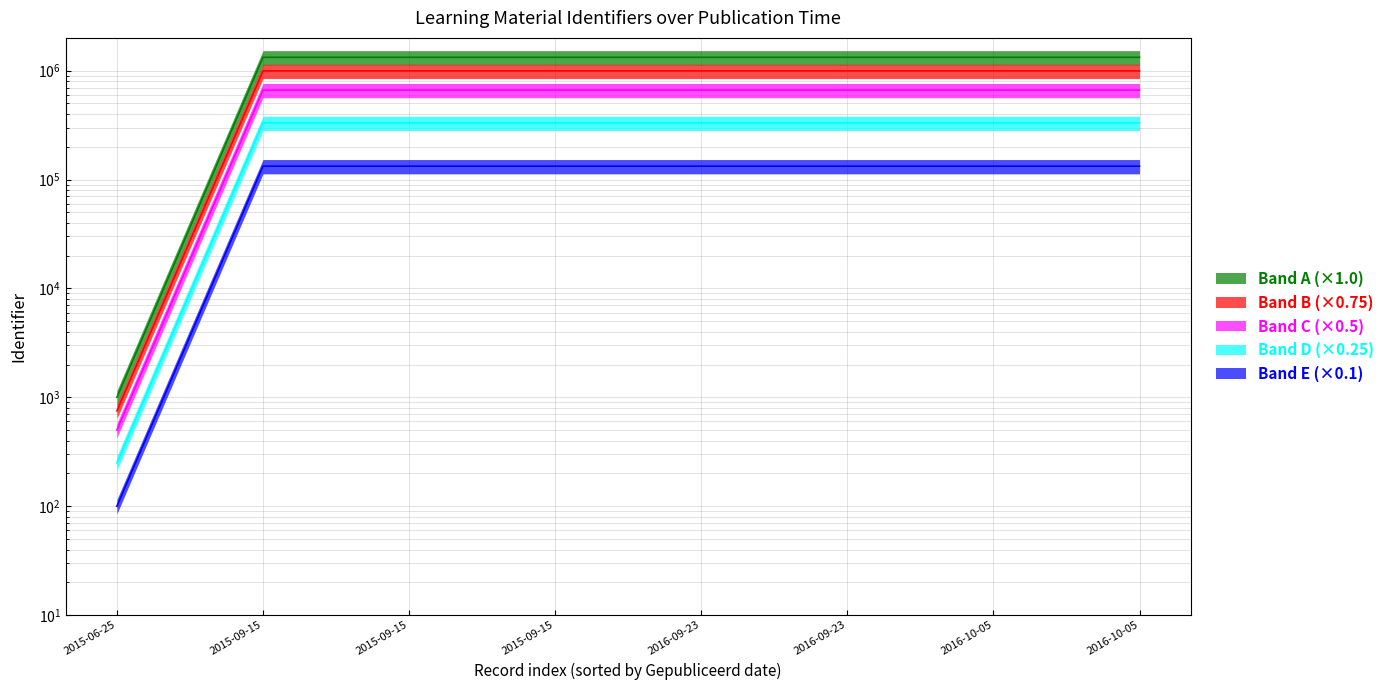

The chart shows a value of 1741768 at 2016-10-05. True or false?

False